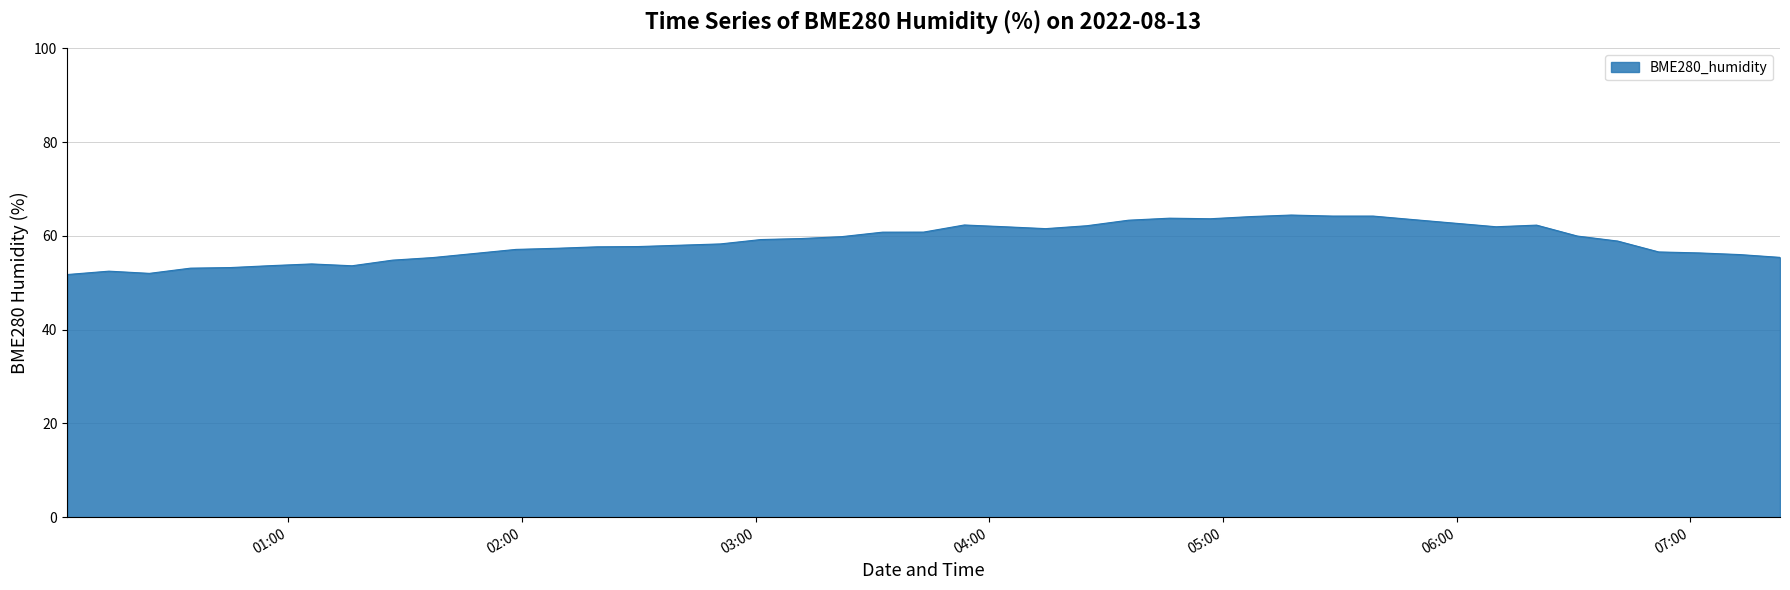

What is the difference between the maximum and minimum values?

12.7